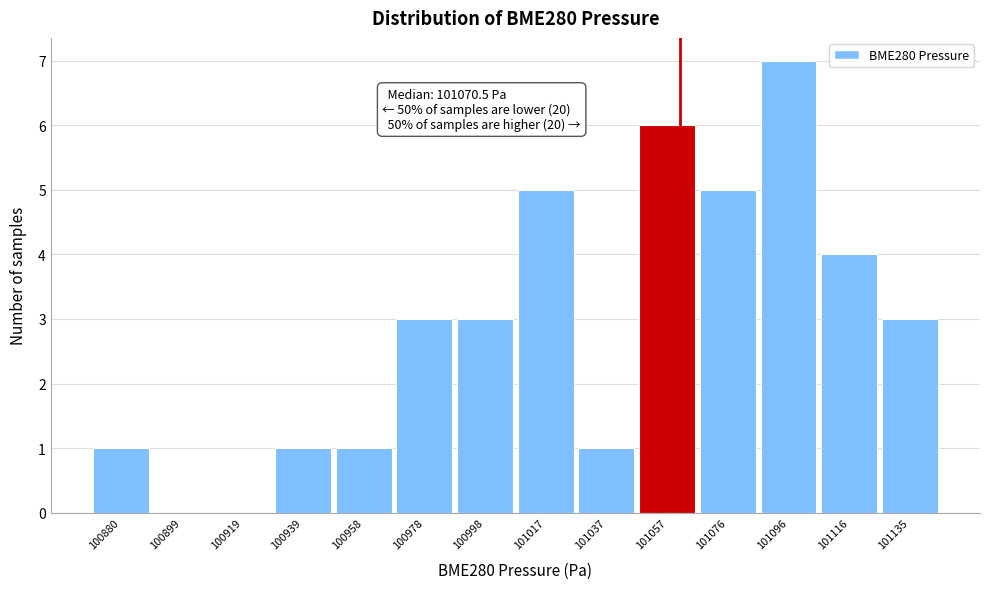

Reading right to left, extract all data points from this chart.

101135=3	101116=4	101096=7	101076=5	101057=6	101037=1	101017=5	100998=3	100978=3	100958=1	100939=1	100919=0	100899=0	100880=1